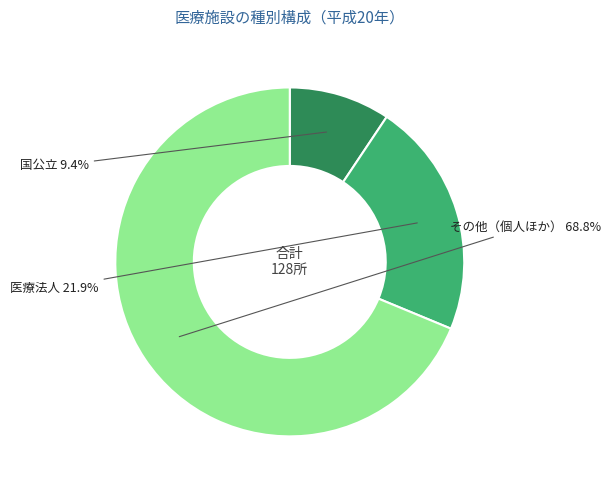

Do 医療法人 and その他（個人ほか） together represent more than half of the pie?

Yes